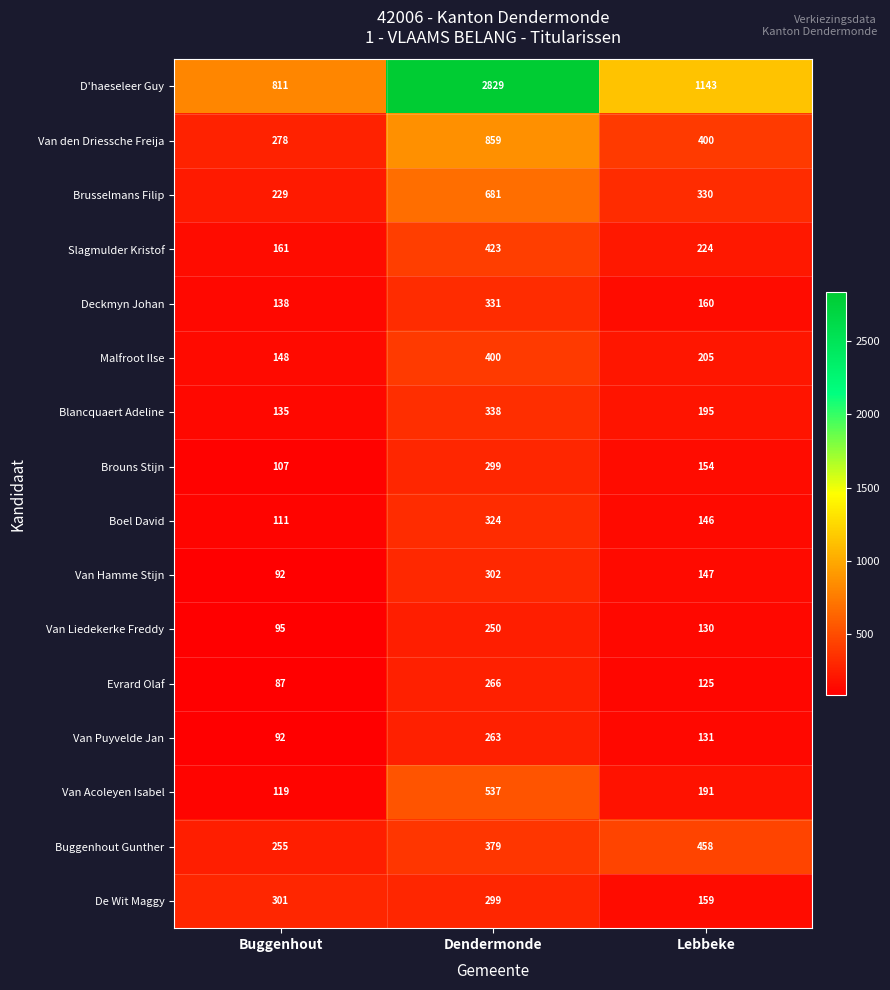

What is the lowest value of the Van Liedekerke Freddy series?

95